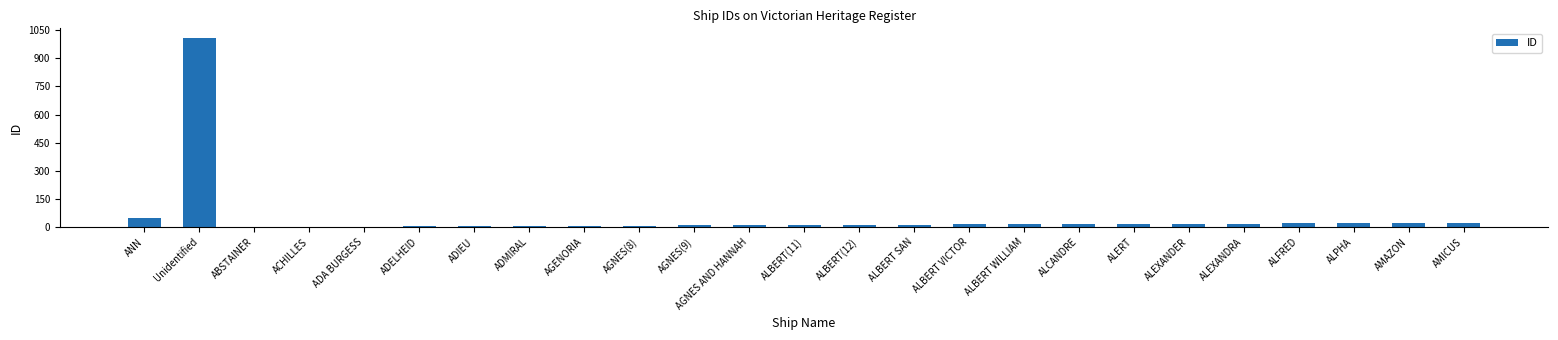

Which has a higher value, ANN or AGNES(9)?

ANN